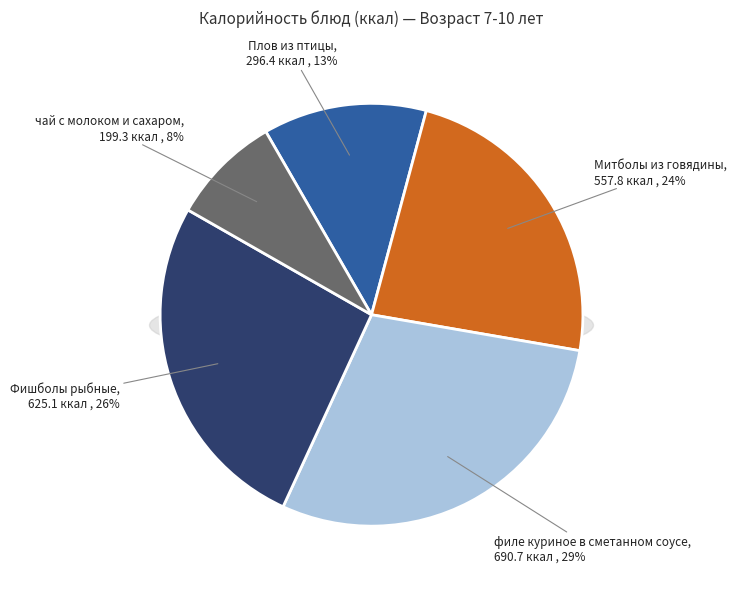

To the nearest percent, what percentage of the pie is Митболы из говядины?

24%